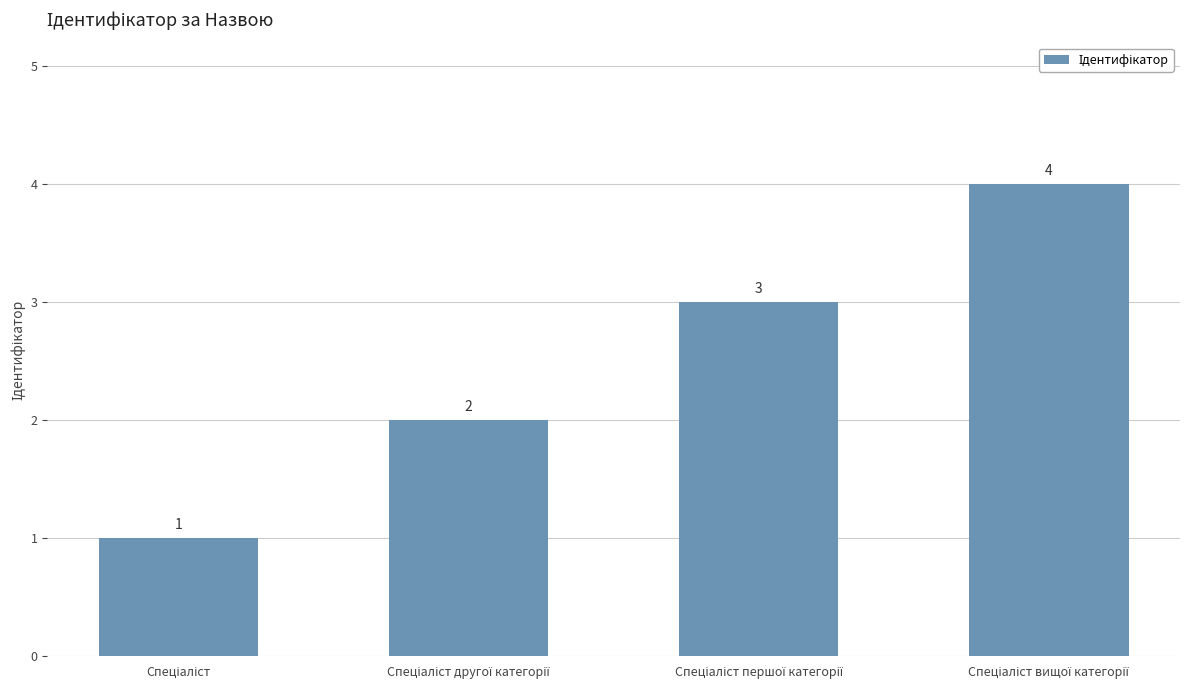

How many values are between 2 and 4?

3